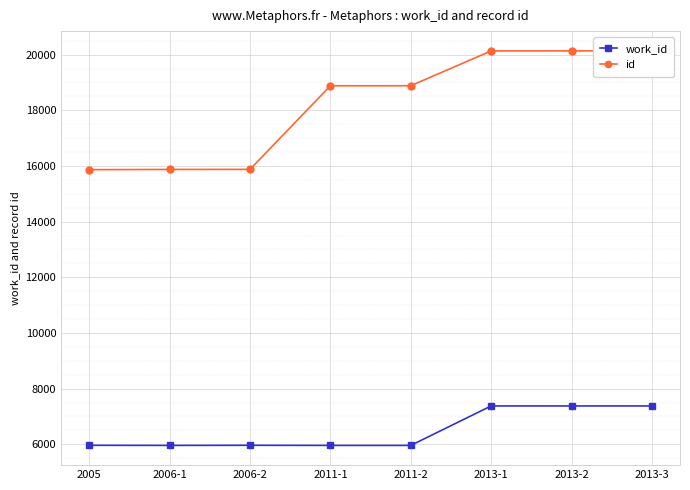

Which series has the largest range (max minus min)?

id